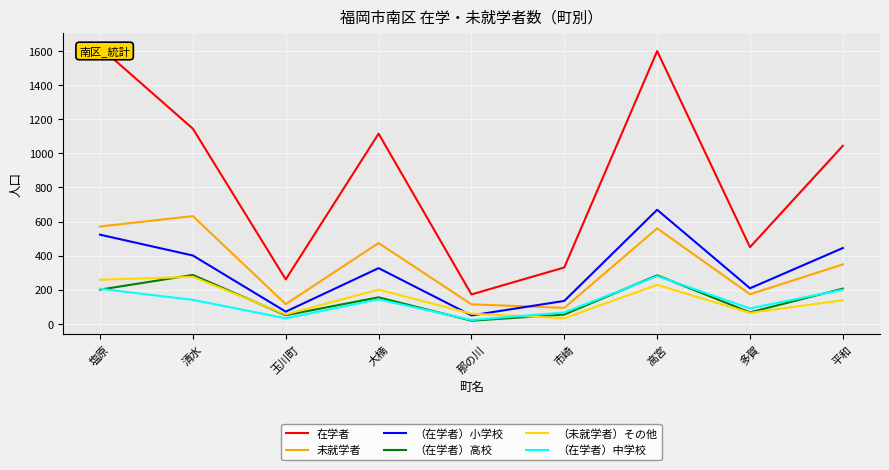

At which category does （在学者）中学校 reach its first local valley?

玉川町